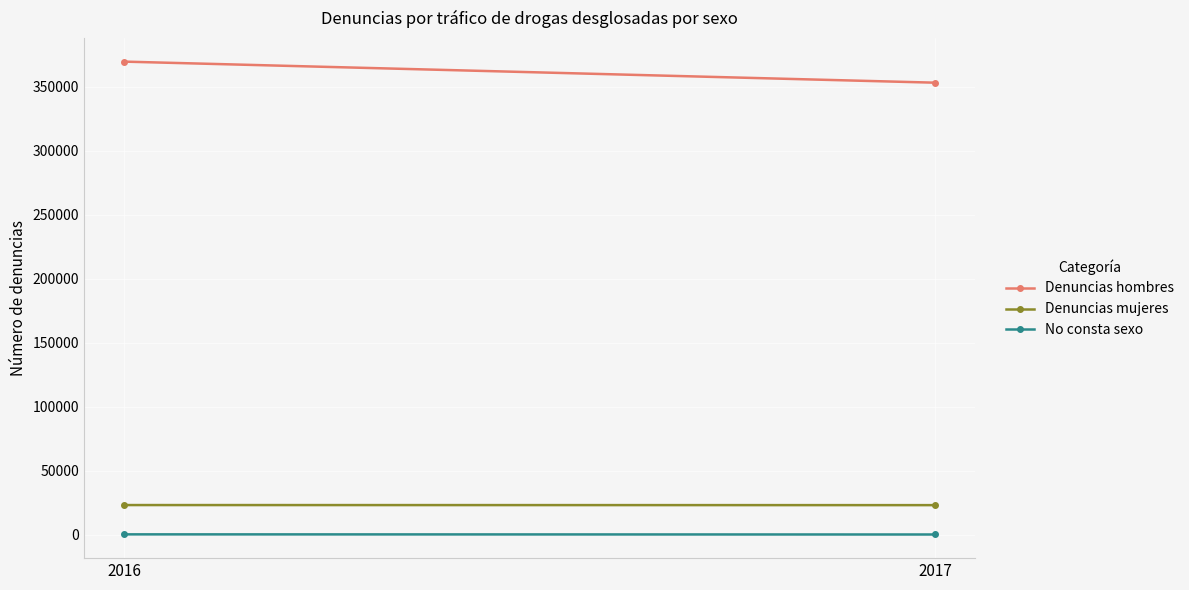

What are all the series names shown in the legend?

Denuncias hombres, Denuncias mujeres, No consta sexo